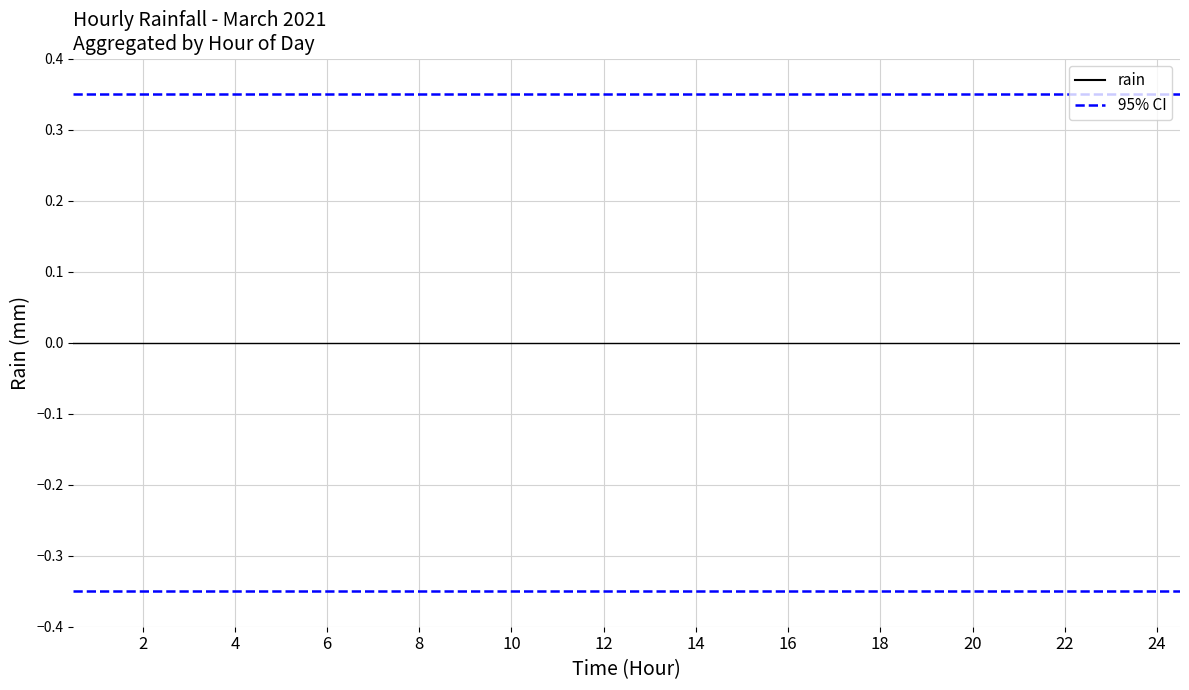

Does the chart display data point markers on the line(s)?

No